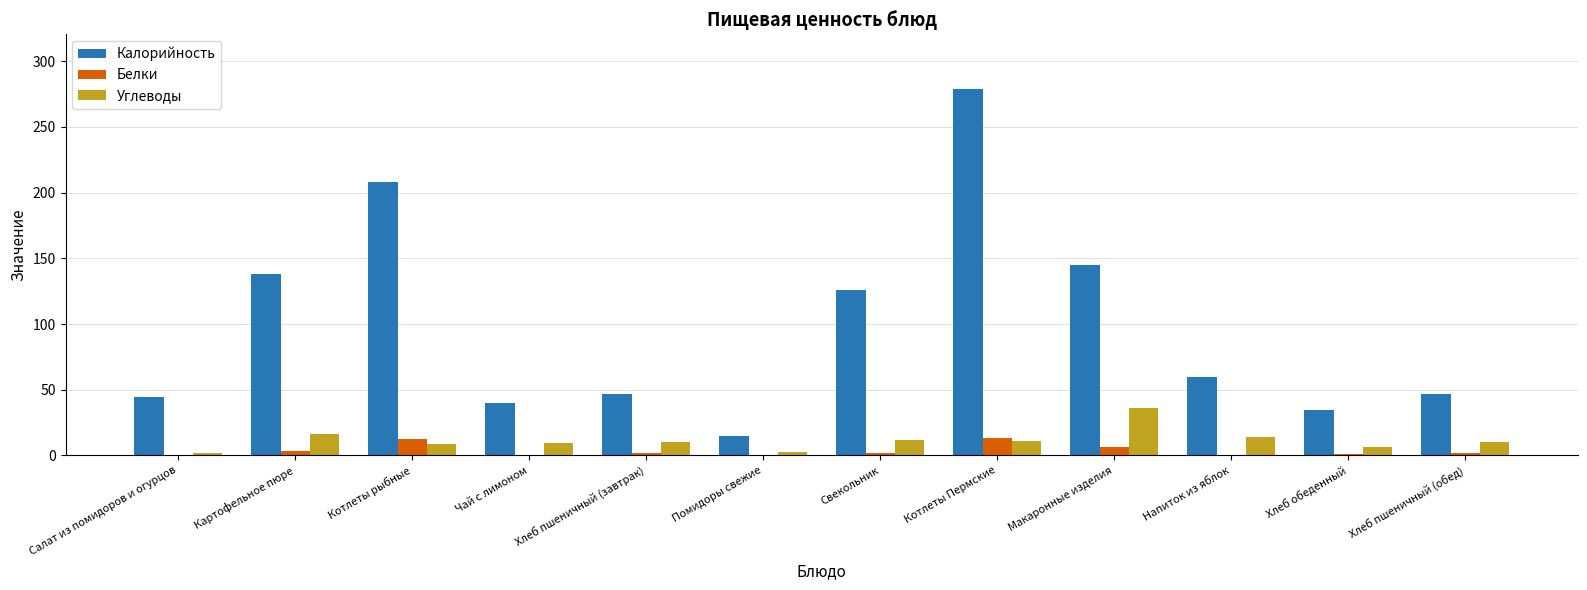

Are the bars horizontal?

No